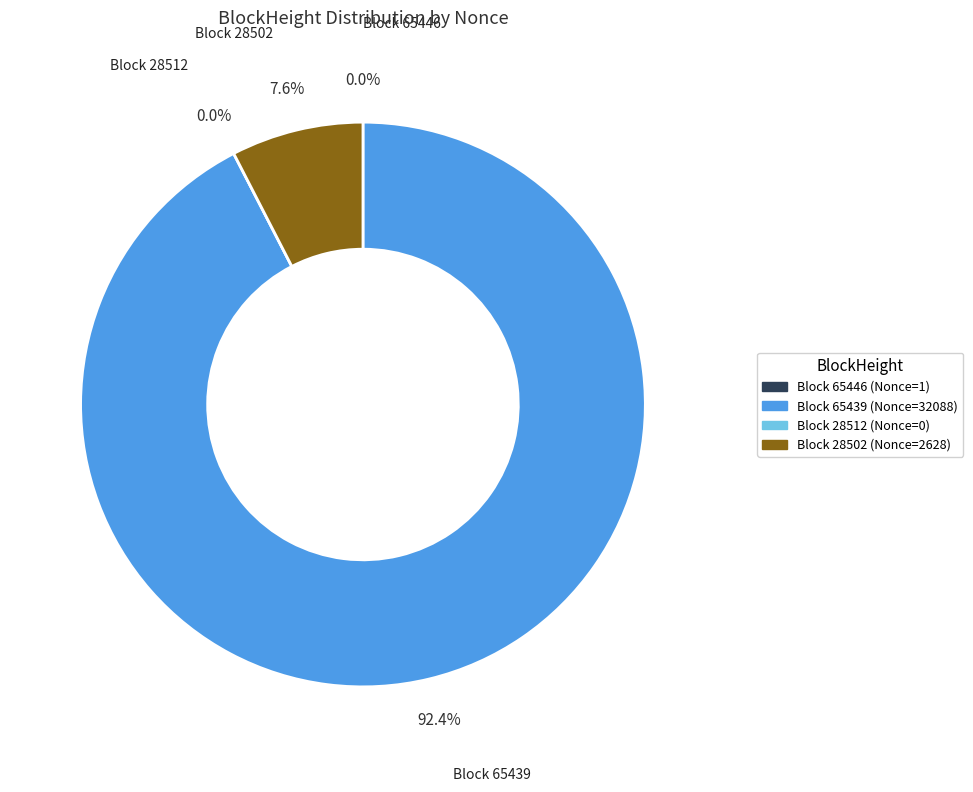

How many slices are in this pie chart?

4